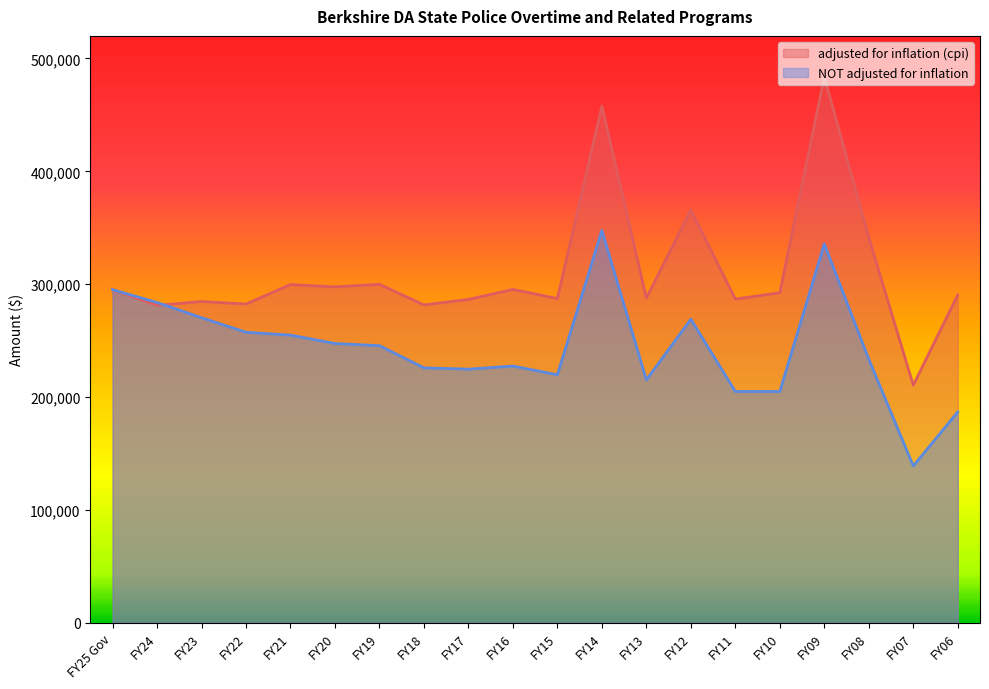

Rank the series by their average value, from highest to lowest.

adjusted for inflation (cpi), NOT adjusted for inflation